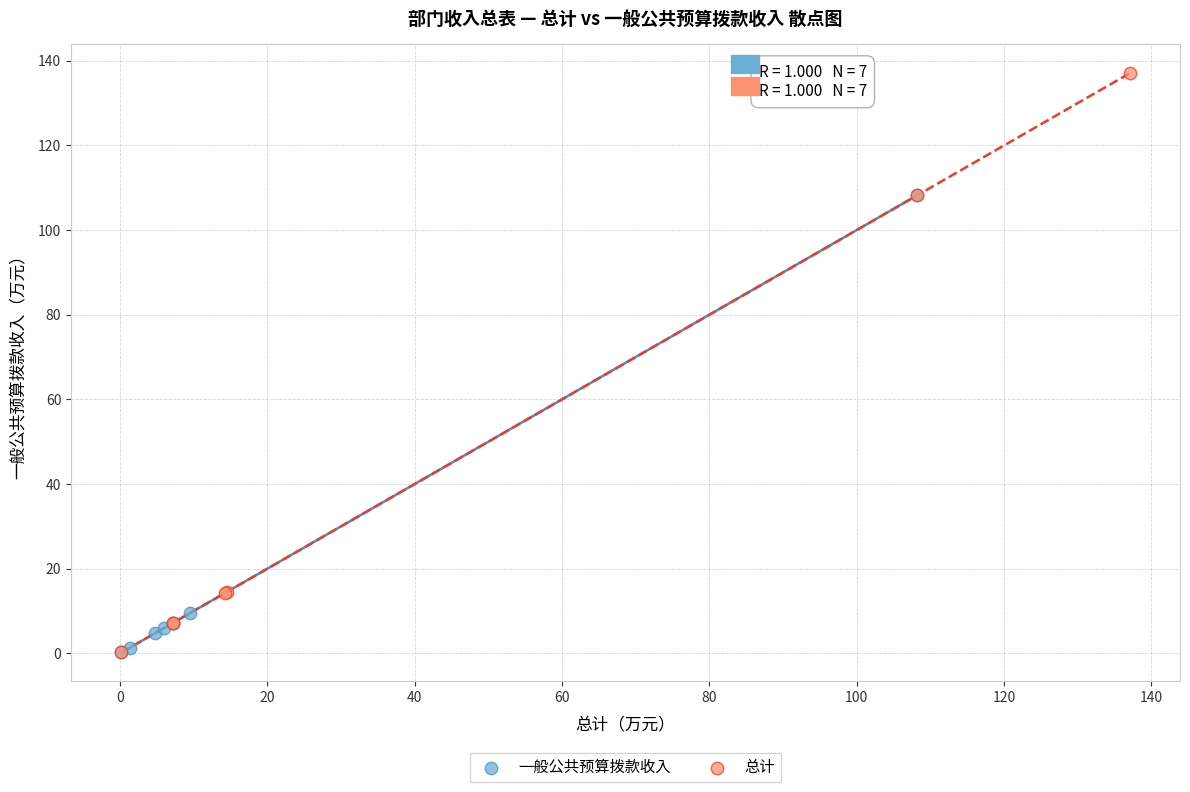

Which series reaches the maximum Y coordinate?

总计